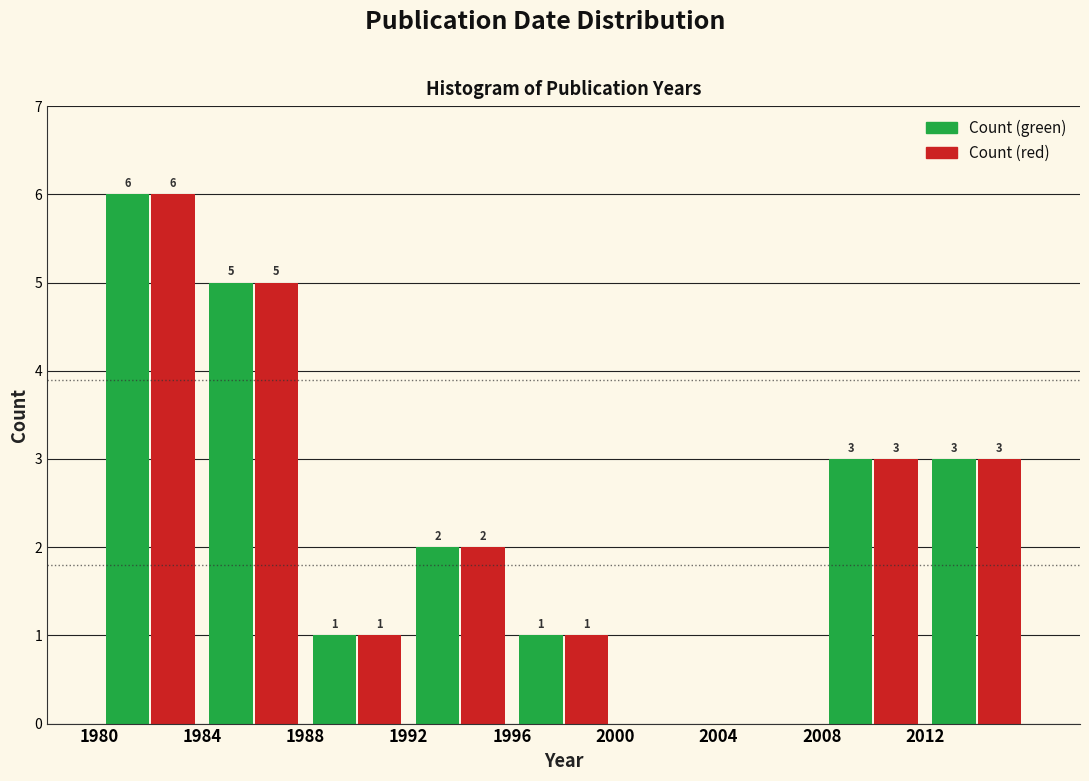

In the Count (red) series, which range on the x-axis has the tallest bar?

1980 to 1984